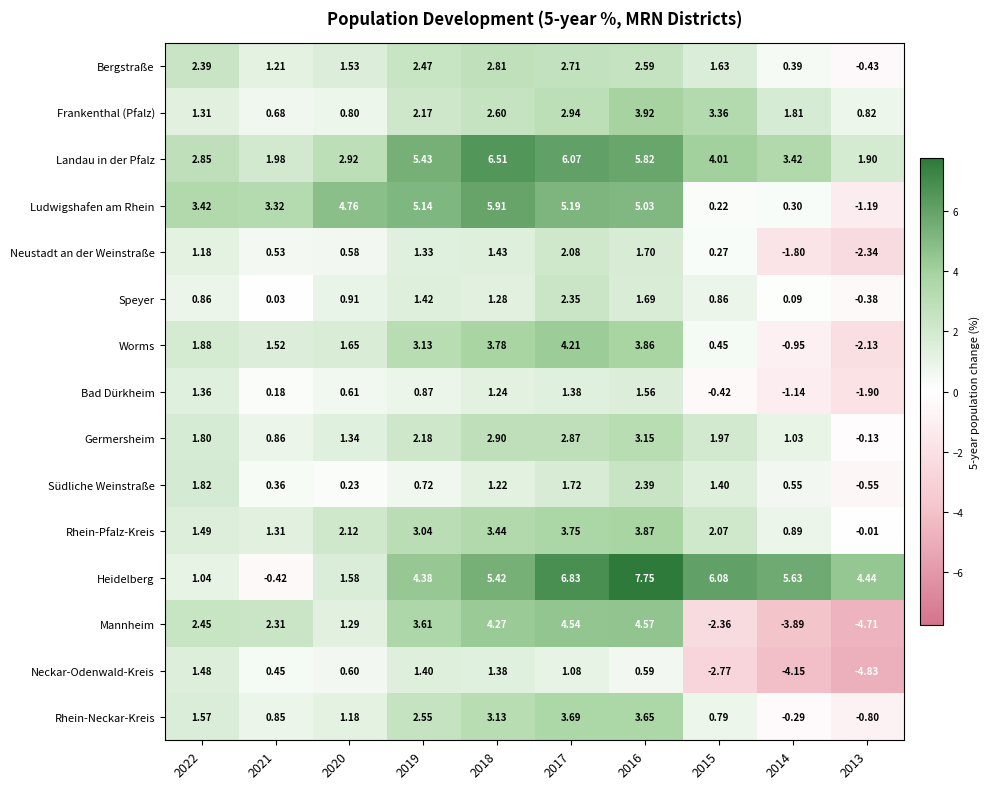

How many series are shown in this chart?

15